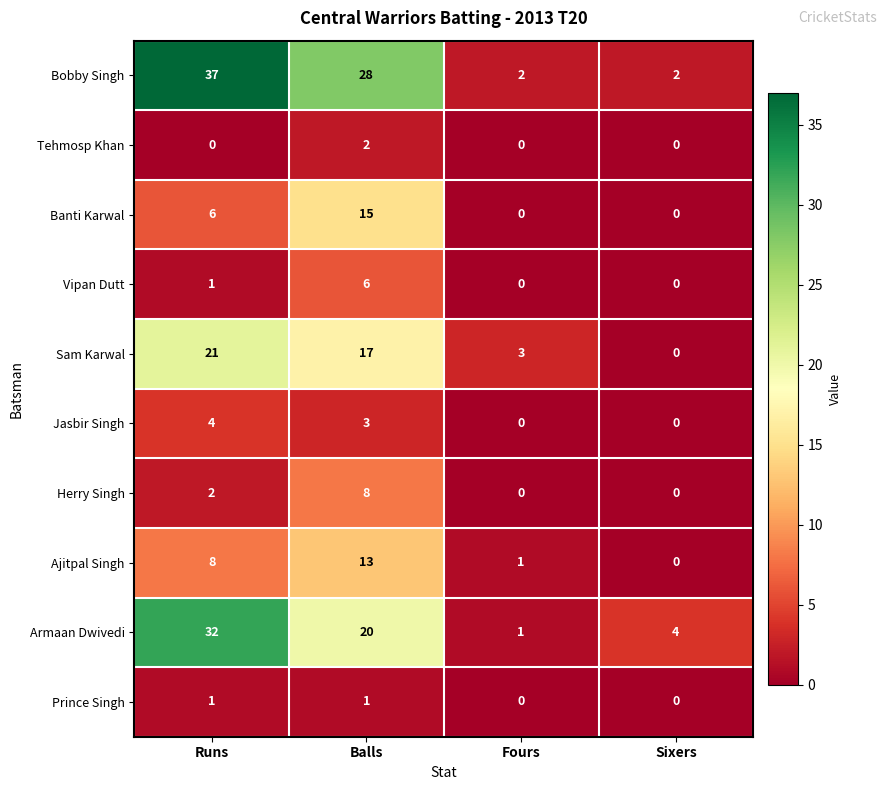

True or false: Herry Singh has a value of 11 at Balls.

False